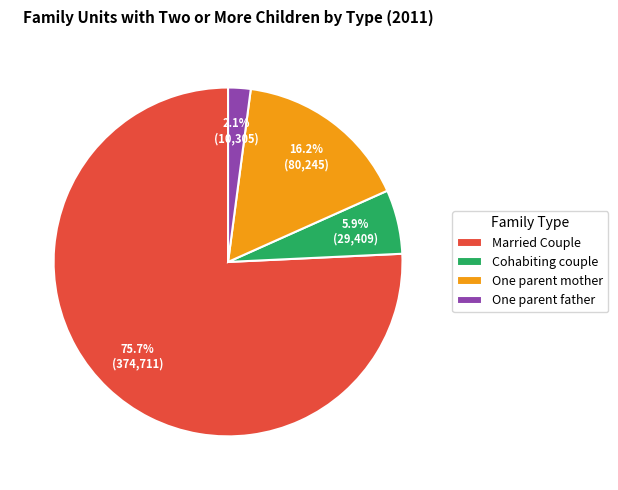

Between One parent mother and Cohabiting couple, which is larger?

One parent mother